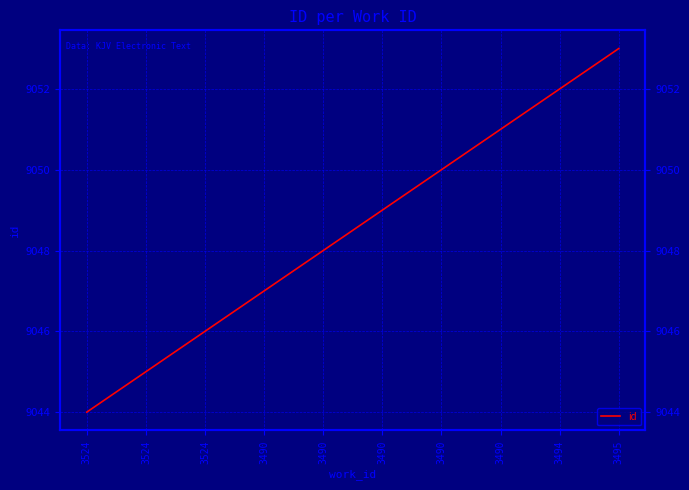

Read the value at 3490.

9047